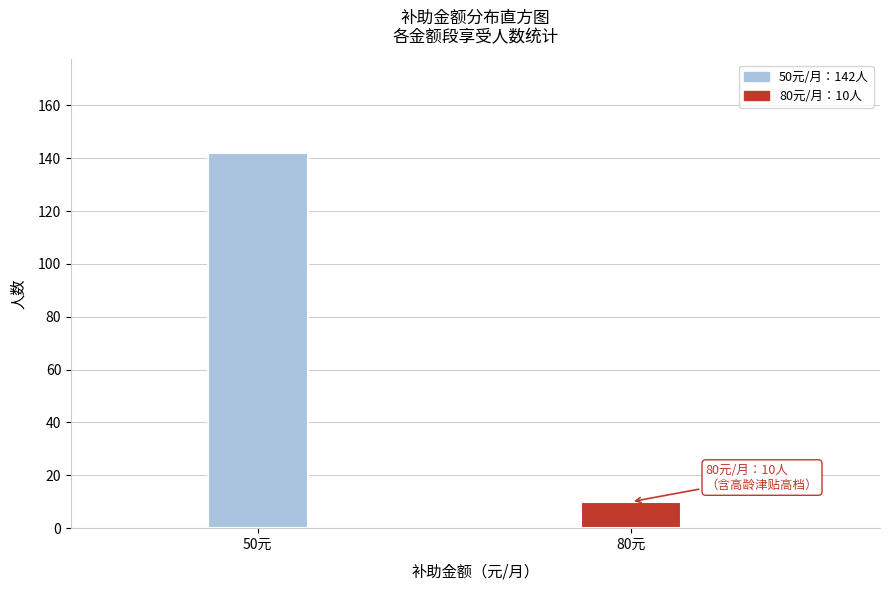

Reading left to right, list all the values displayed in this chart.

50元=142	80元=10